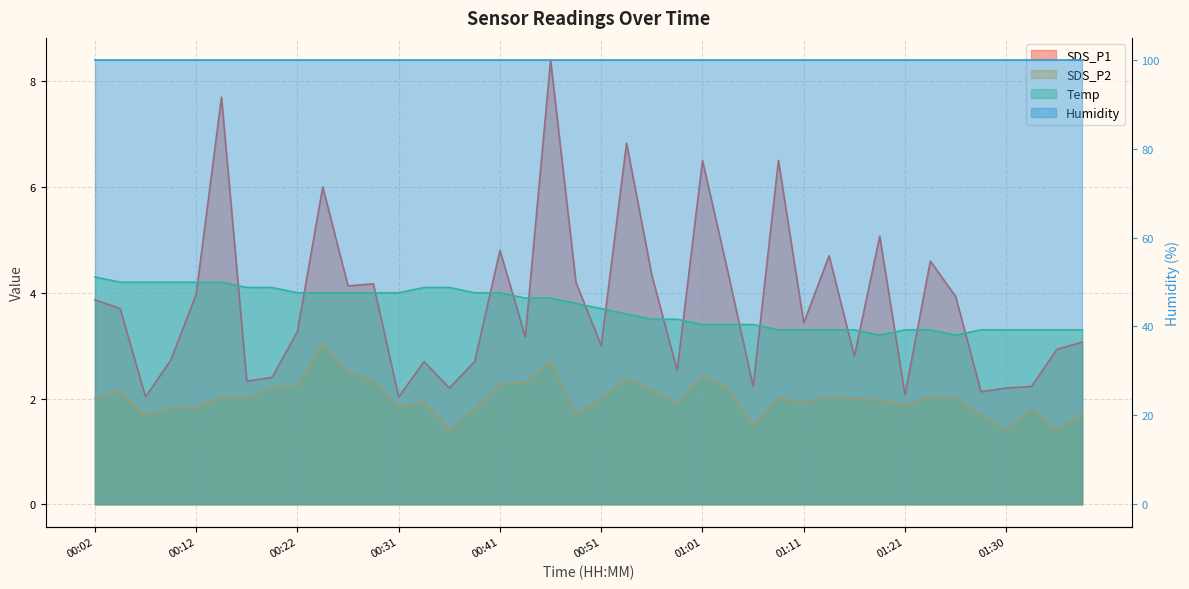

List the series in order of their peak value, highest first.

SDS_P1, Temp, SDS_P2